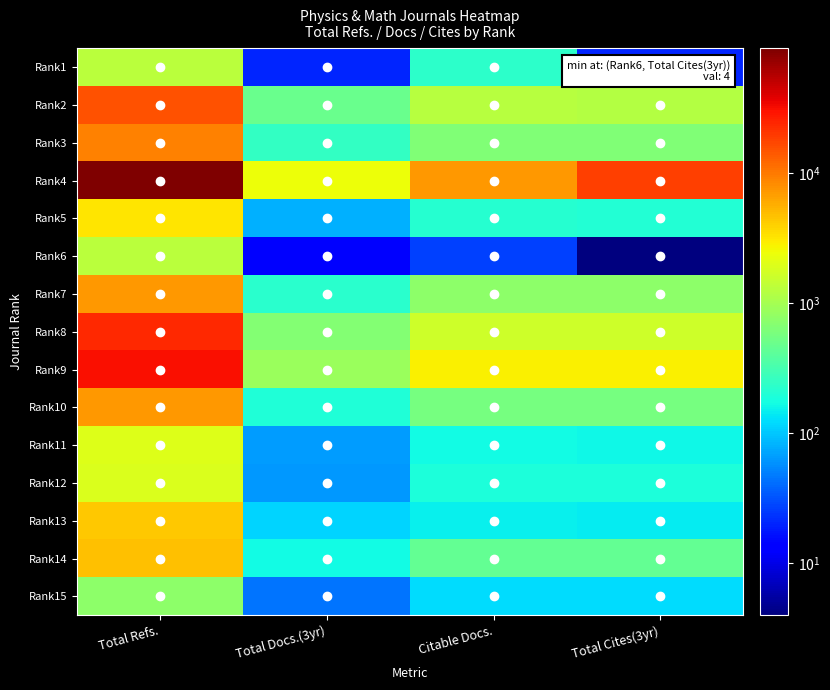

Rank the series at Total Refs. from lowest to highest value.

Rank15, Rank1, Rank6, Rank12, Rank11, Rank5, Rank13, Rank14, Rank7, Rank10, Rank3, Rank2, Rank8, Rank9, Rank4